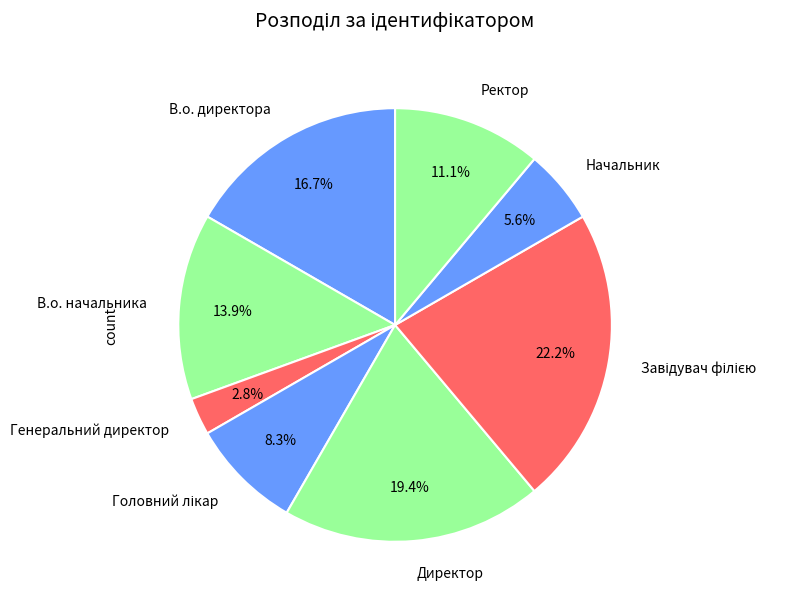

Is there any slice that represents more than half of the pie?

No